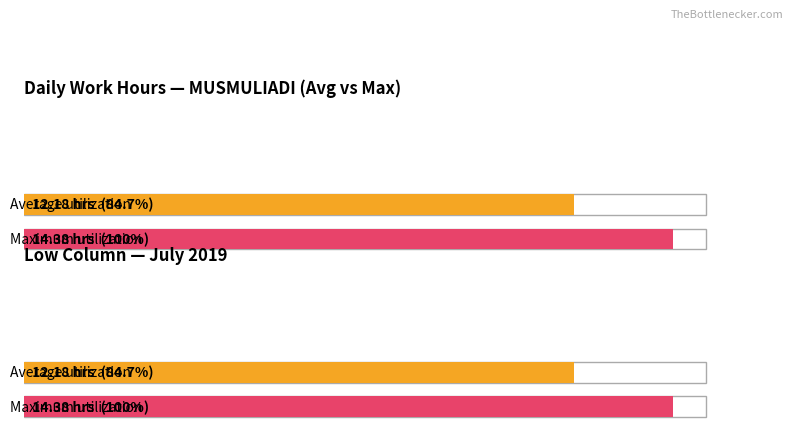

What is the average value?

12.2